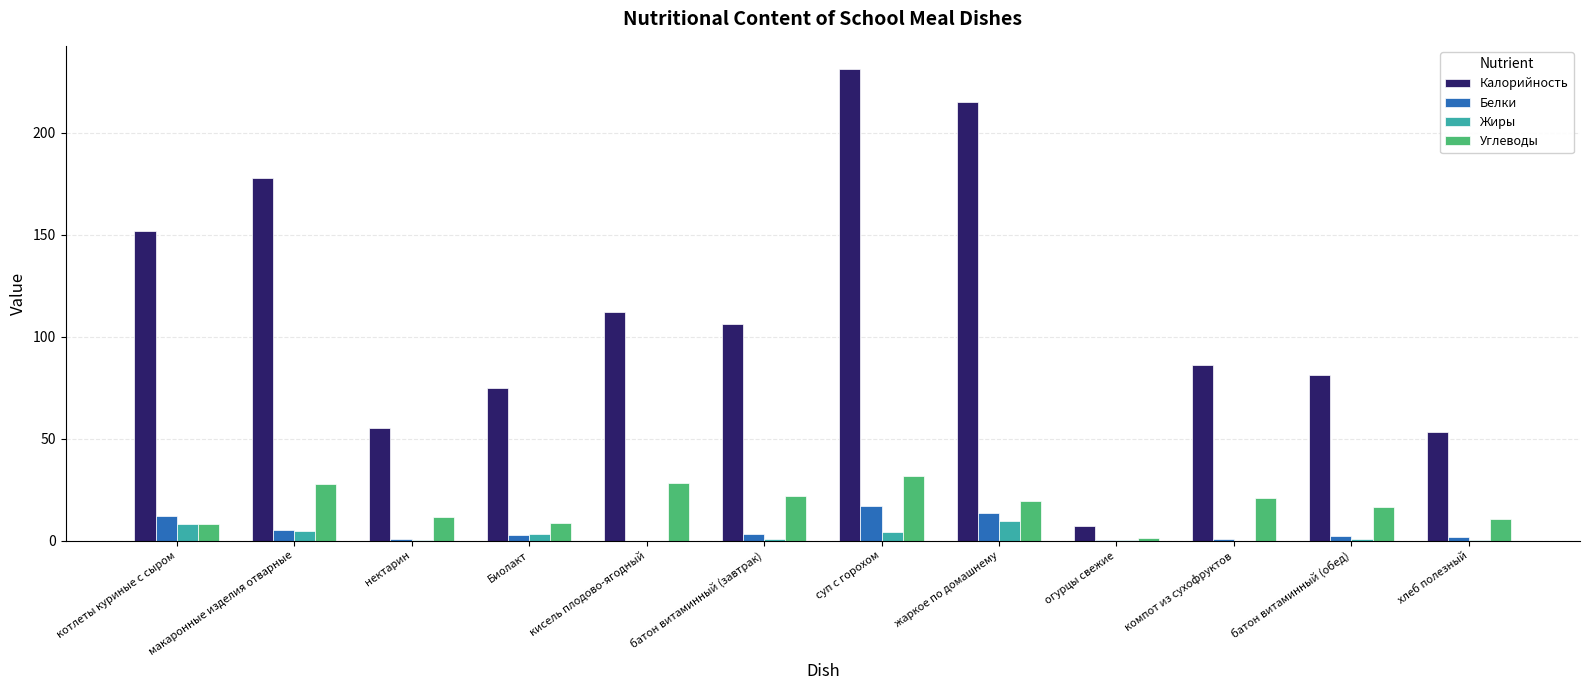

Where is Калорийность nearest to the value 119?

кисель плодово-ягодный